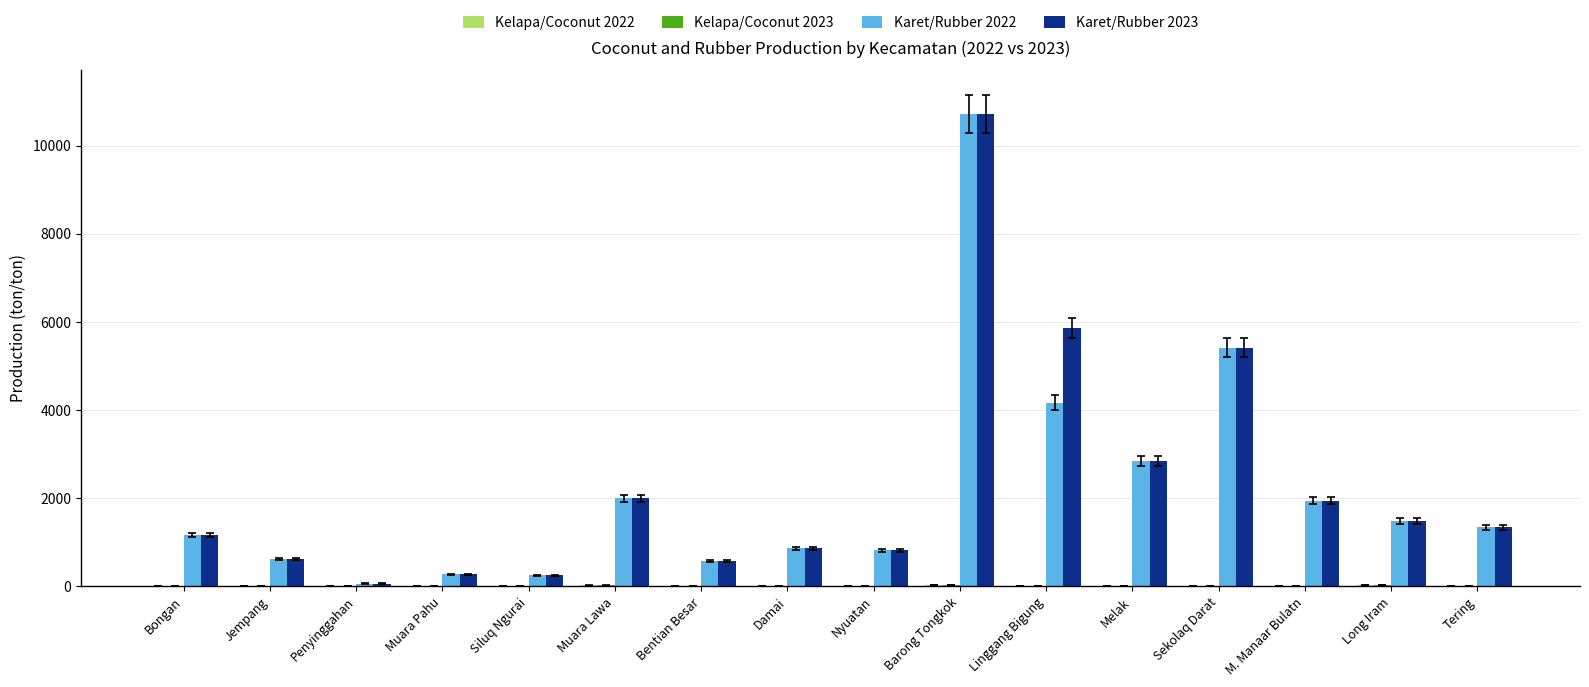

Is it true that Karet/Rubber 2023 equals 620.0 at Jempang?

True